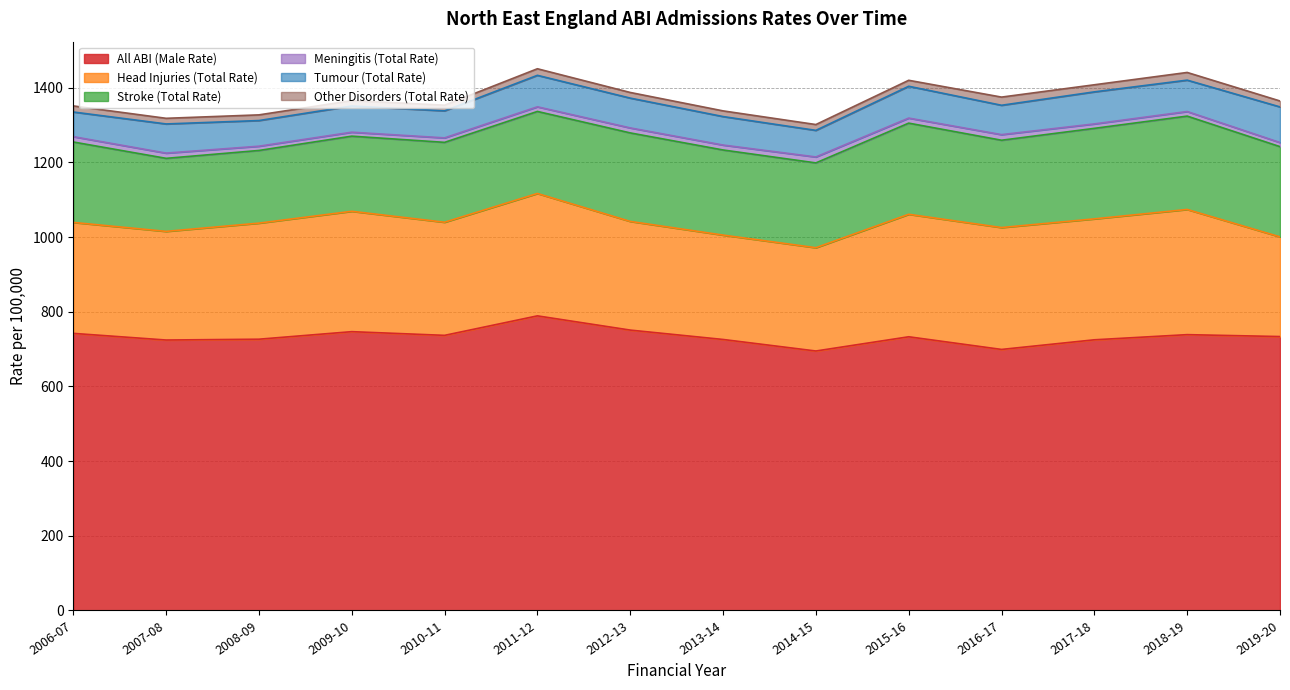

Where does the All ABI (Male Rate) series first go above 733?

2006-07